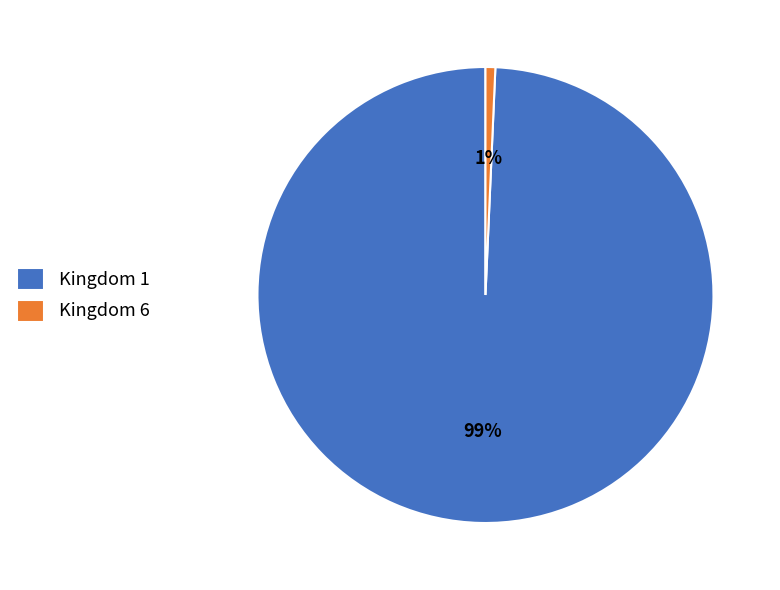

How many segments does this pie chart have?

2